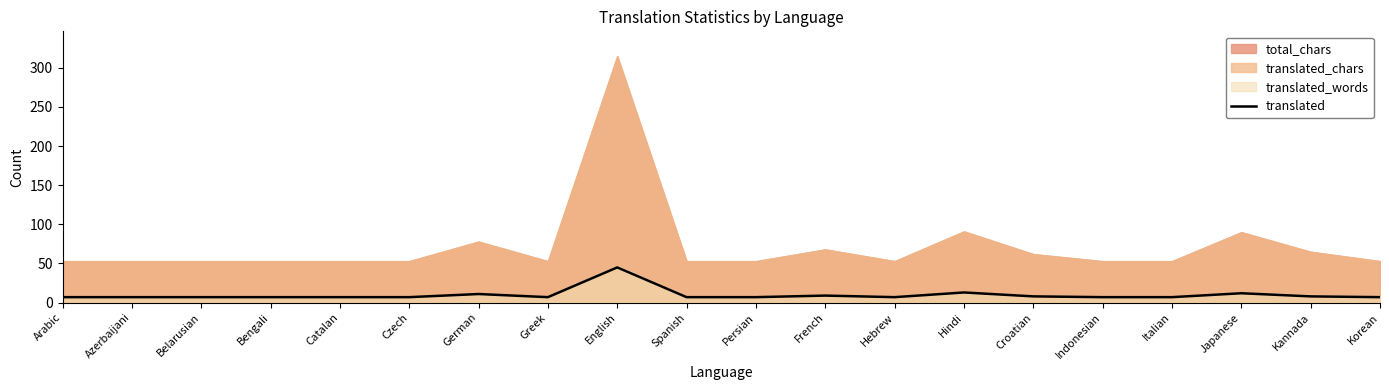

Where is the data nearest to the value 26?

Hindi